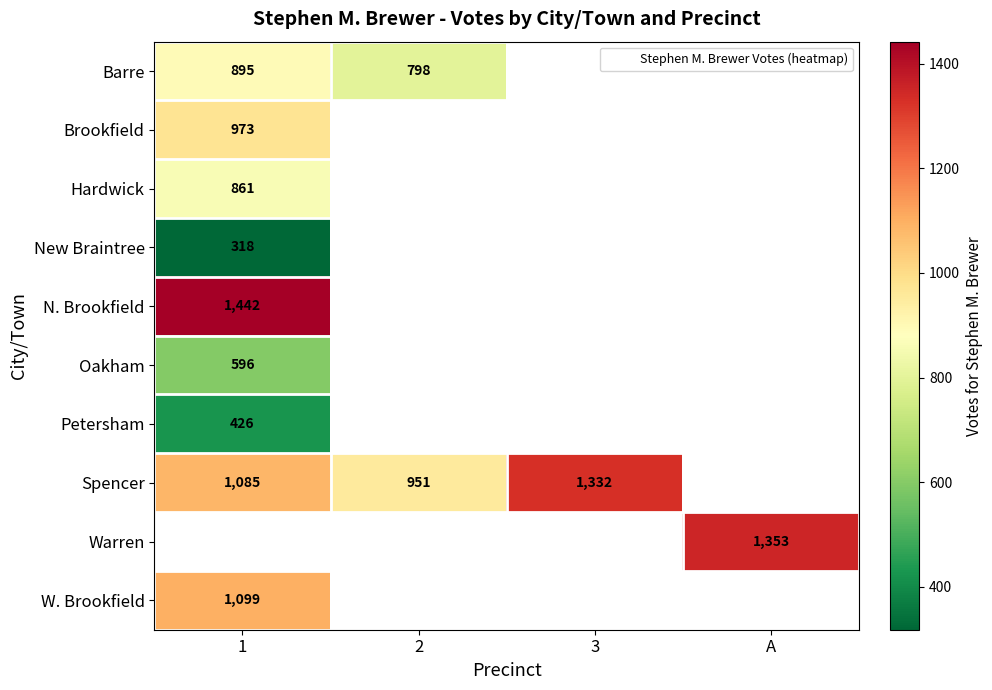

The Barre series shows 218.6 at 2. True or false?

False